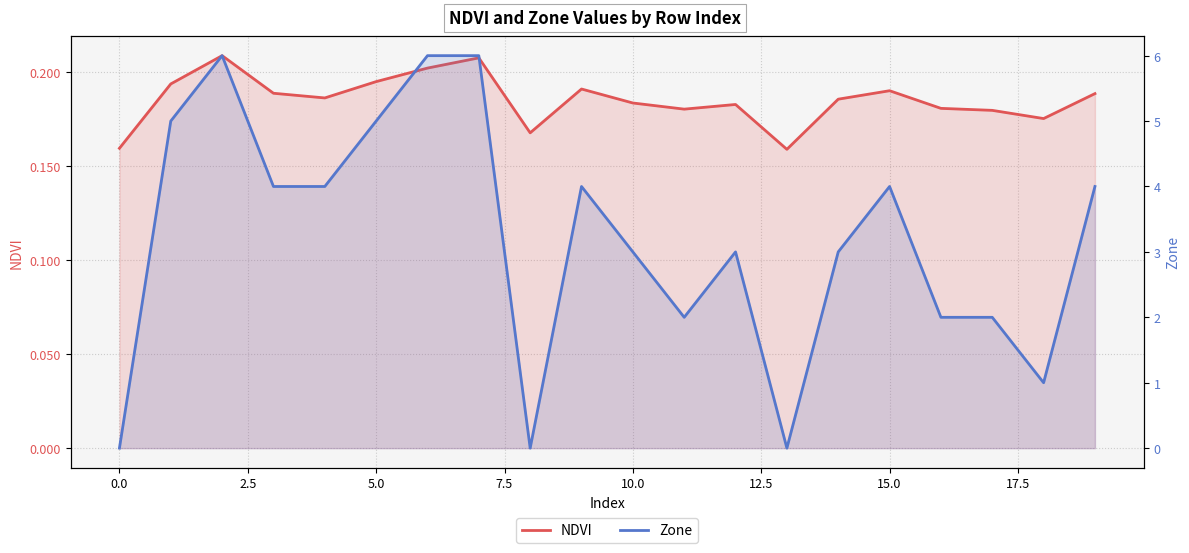

Rank the series at 17.5 from lowest to highest value.

Zone, NDVI